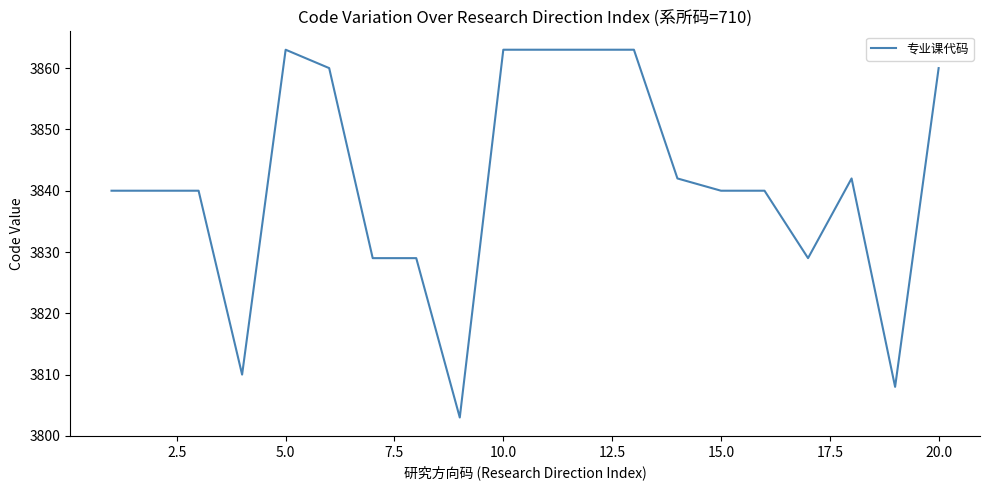

What is the minimum value shown in the chart?

3803